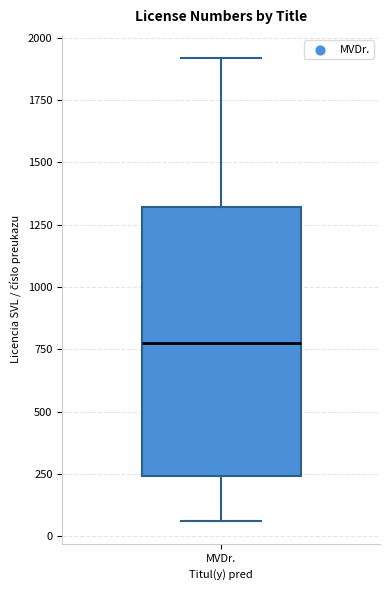

Read this box plot against the y-axis: the position of the median line, the range covered by the box, and the ends of both whiskers. The values are not printed on the chart, so give them approximately, as read against the axis.

median 800, box 250 to 1300, whiskers 50 to 1900